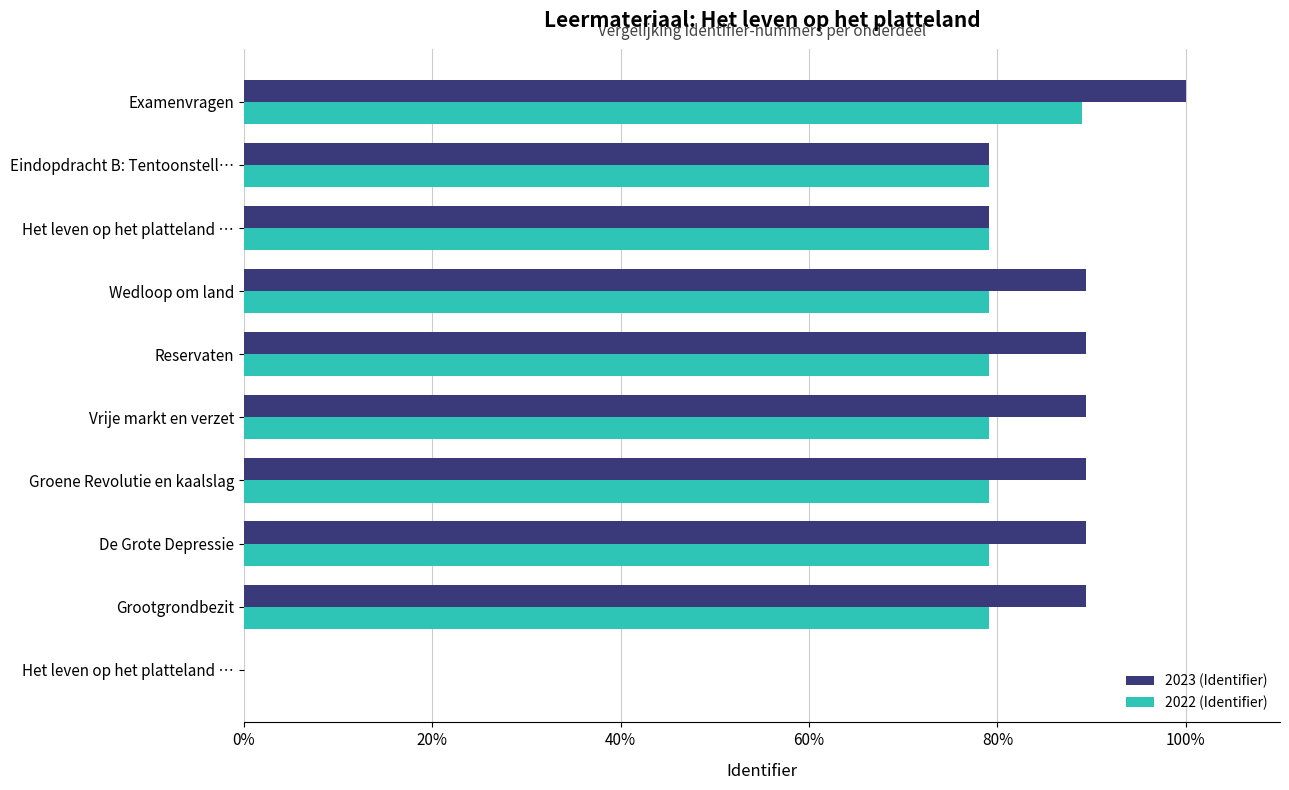

What are all the series names shown in the legend?

2023 (Identifier), 2022 (Identifier)